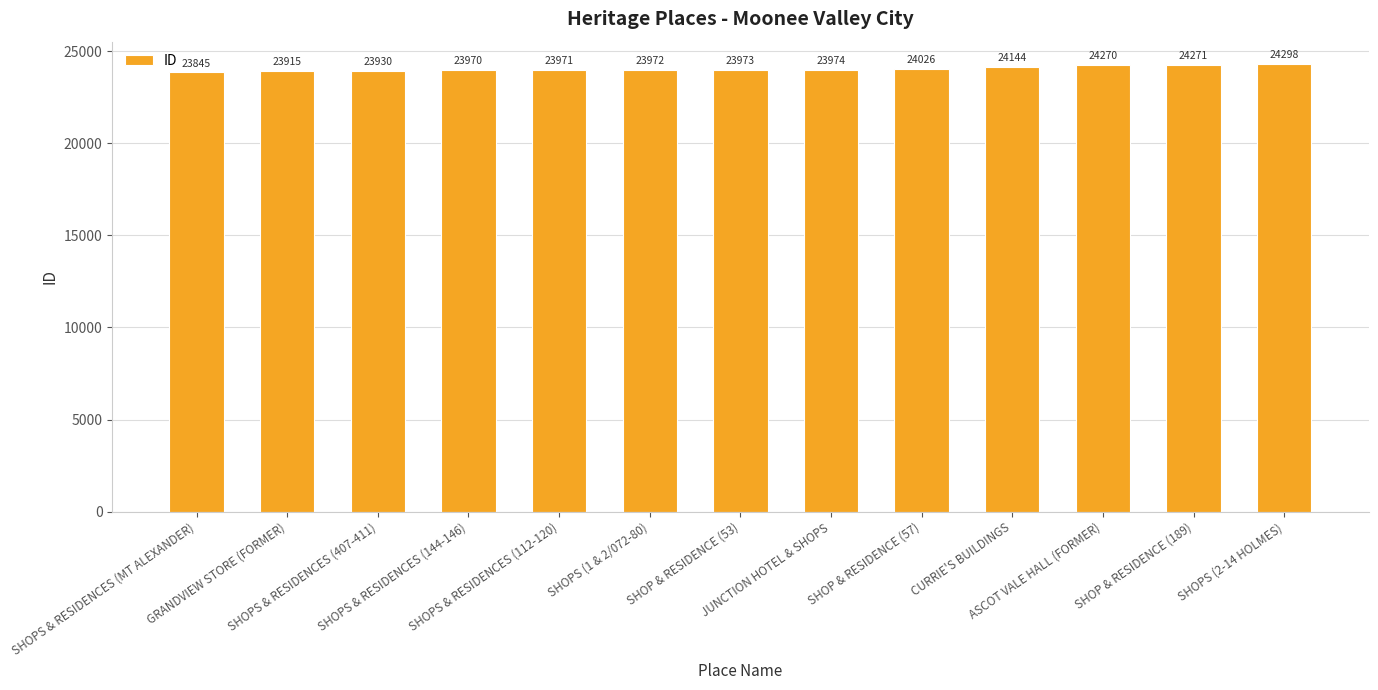

What is the sum of all values?

312559